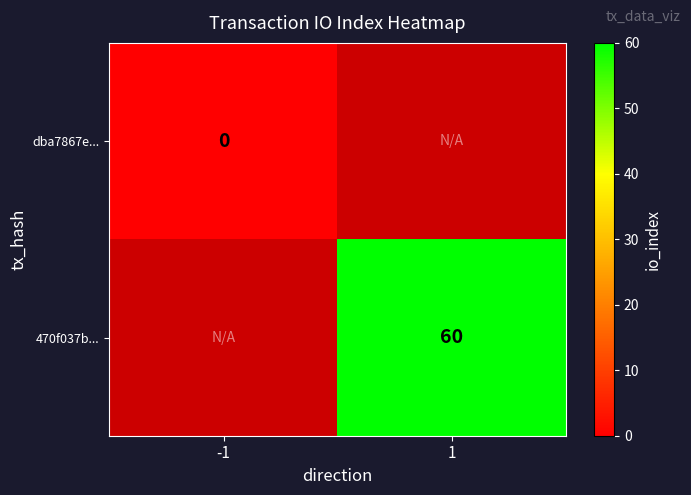

The value of 470f037b... at 1 is 38.4. True or false?

False